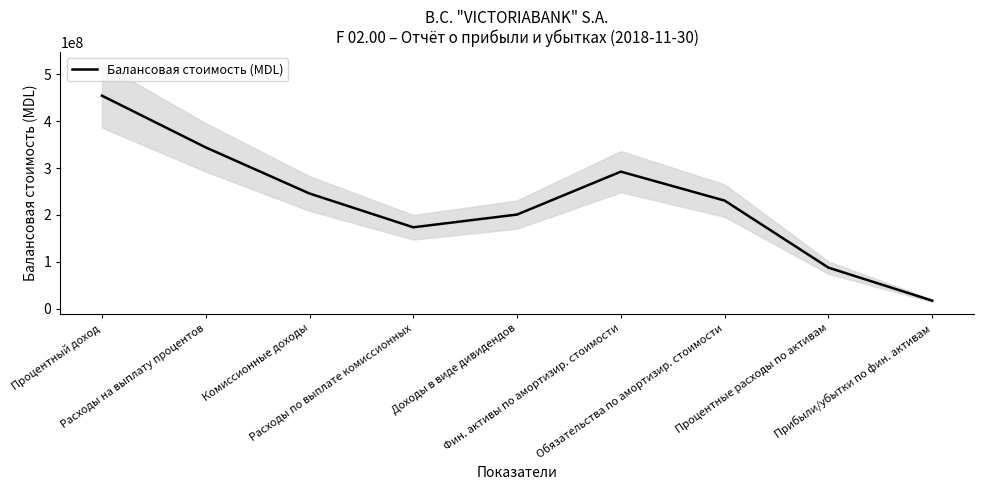

True or false: there are more than 1 points higher than both neighbors.

False